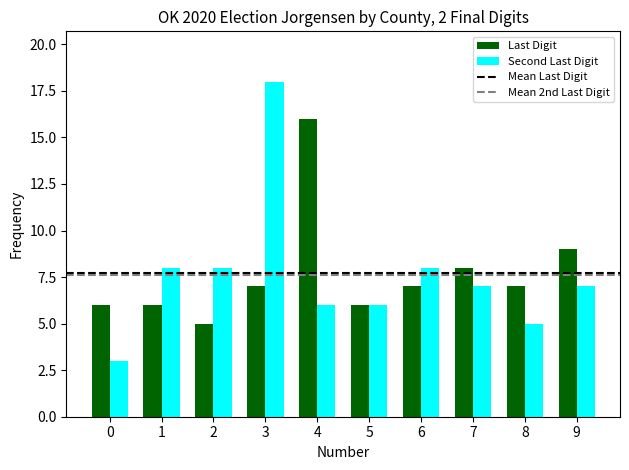

How many distinct data groups are displayed?

2